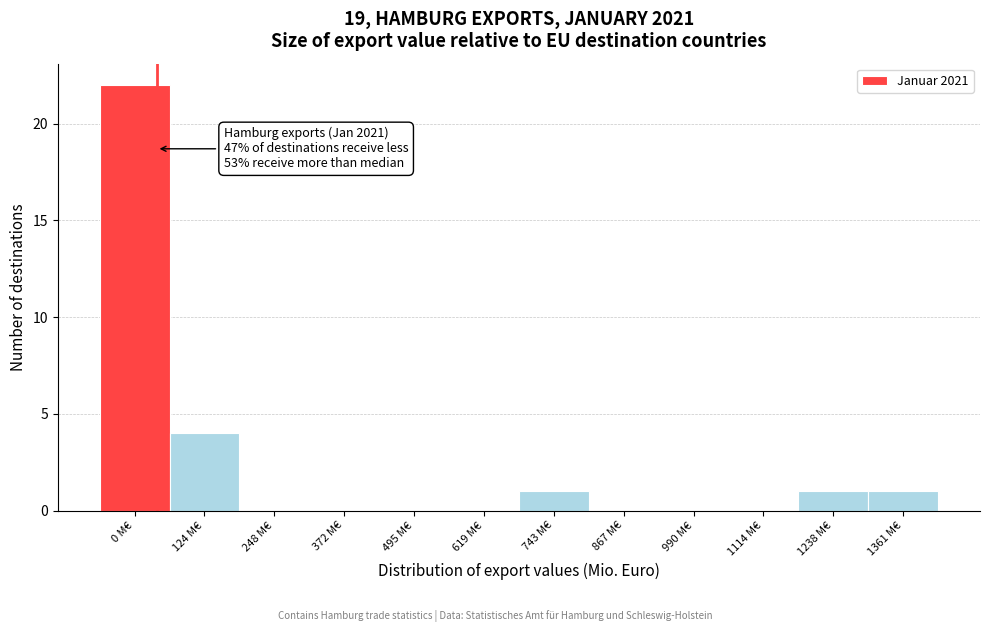

Reading left to right, extract all data points from this chart.

0 M€=22	124 M€=4	248 M€=0	372 M€=0	495 M€=0	619 M€=0	743 M€=1	867 M€=0	990 M€=0	1114 M€=0	1238 M€=1	1361 M€=1